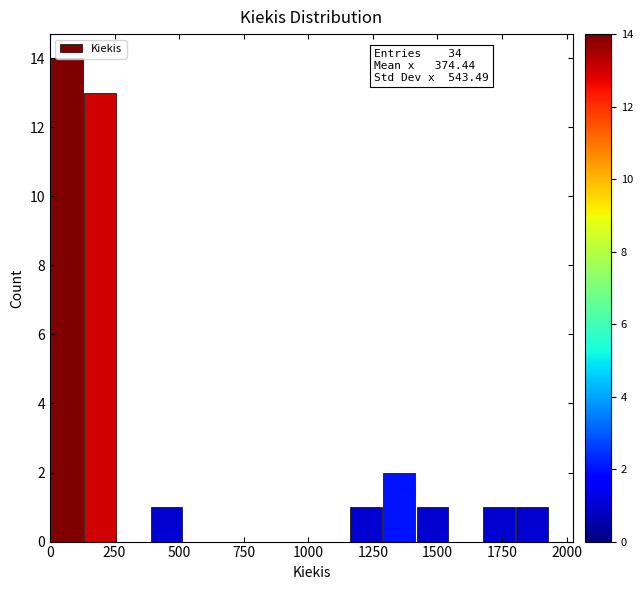

Read against the x-axis, roughly where is the centre of the tallest bar?

50